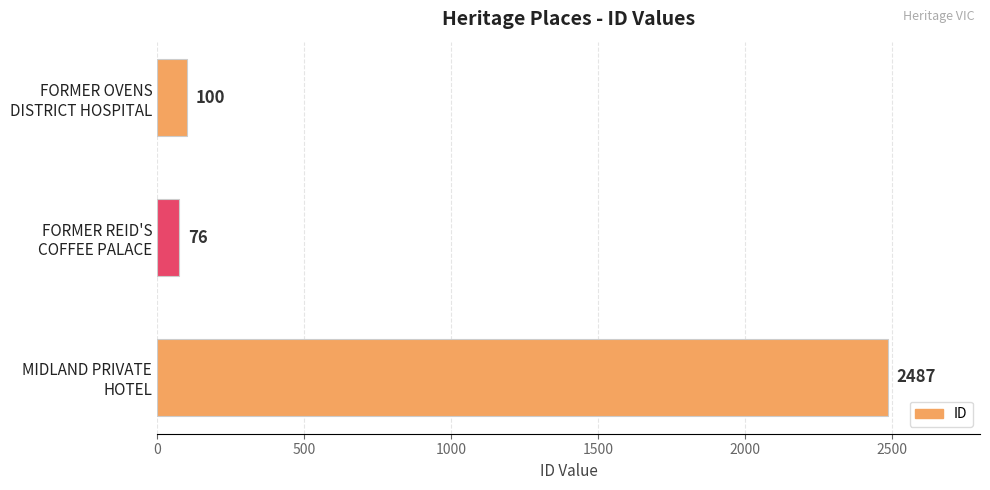

Rank the categories by value from highest to lowest.

MIDLAND PRIVATE
HOTEL, FORMER OVENS
DISTRICT HOSPITAL, FORMER REID'S
COFFEE PALACE